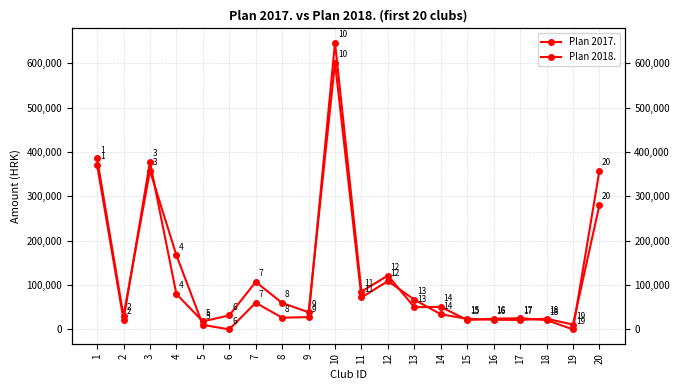

Where is the first local minimum for Plan 2017.?

2